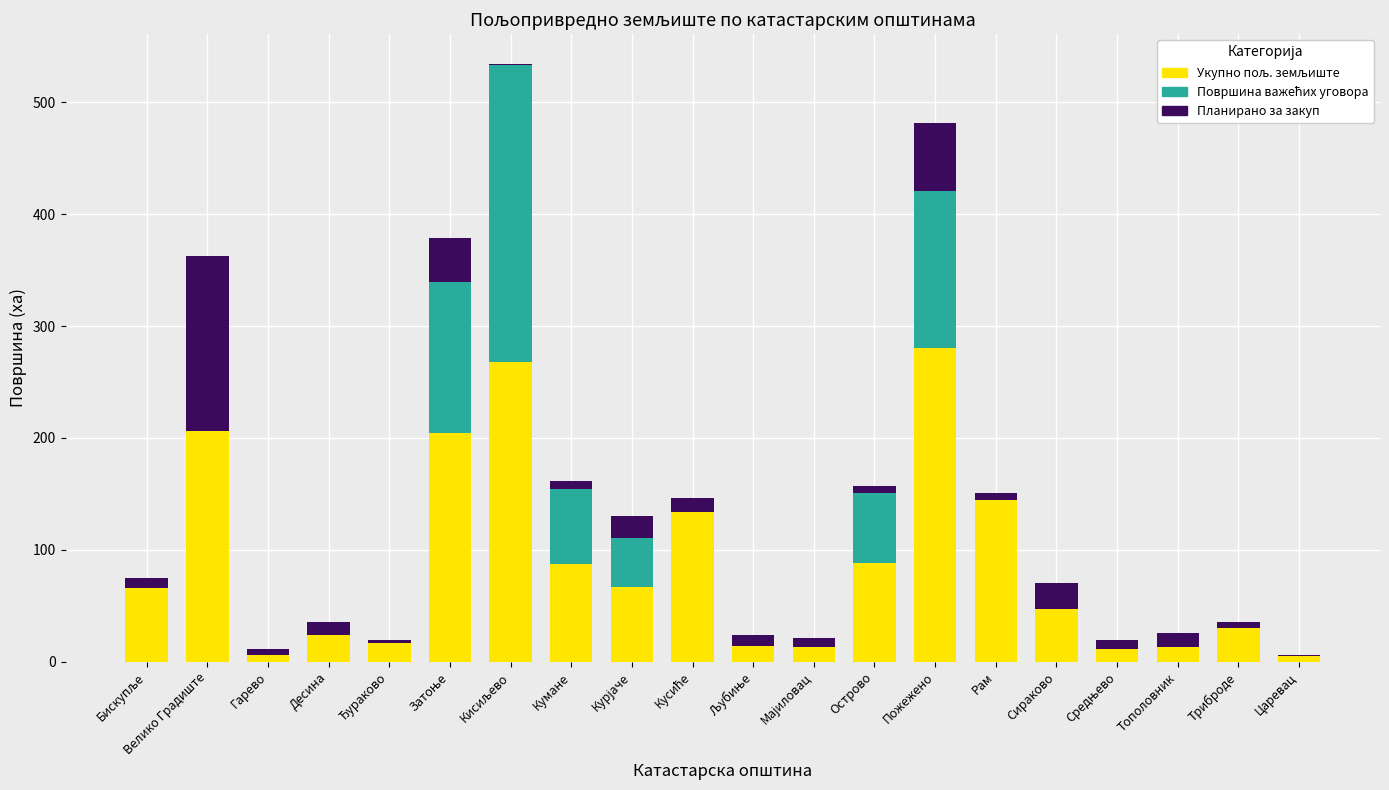

List the series in order of their overall mean, lowest first.

Планирано за закуп, Површина важећих уговора, Укупно пољ. земљиште